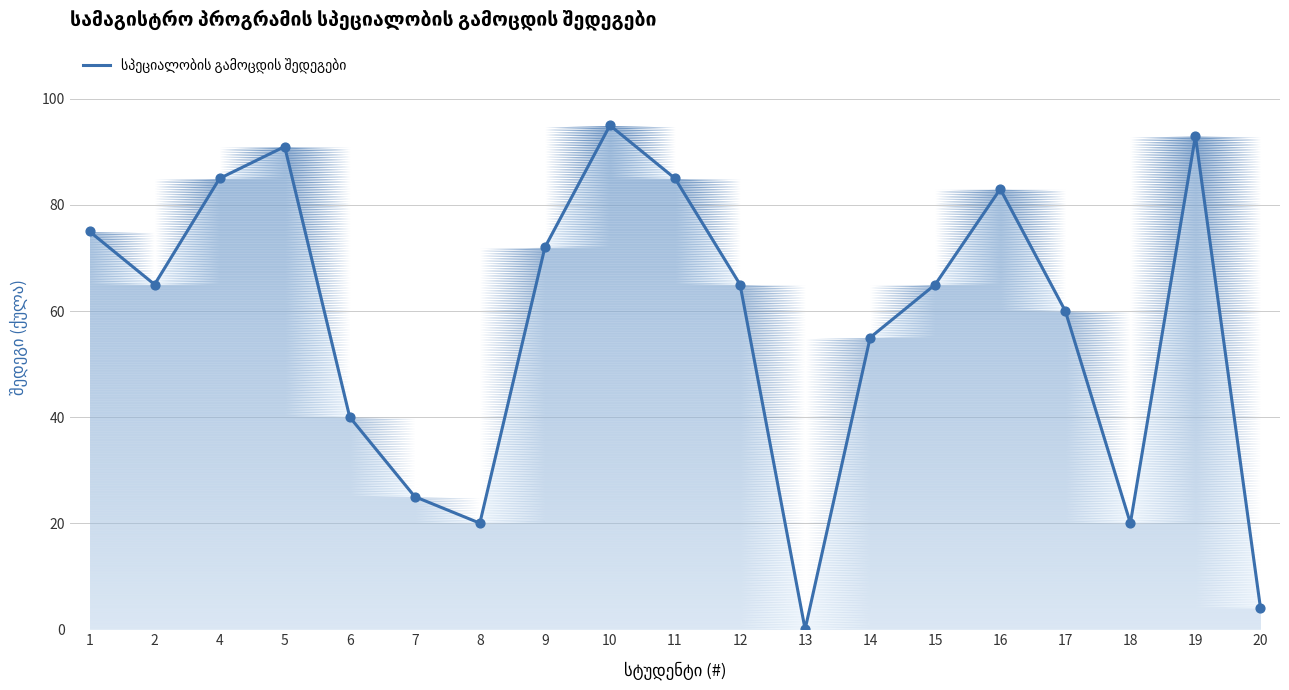

Approximately how many times larger is the value at 1 compared to 9?

1.0